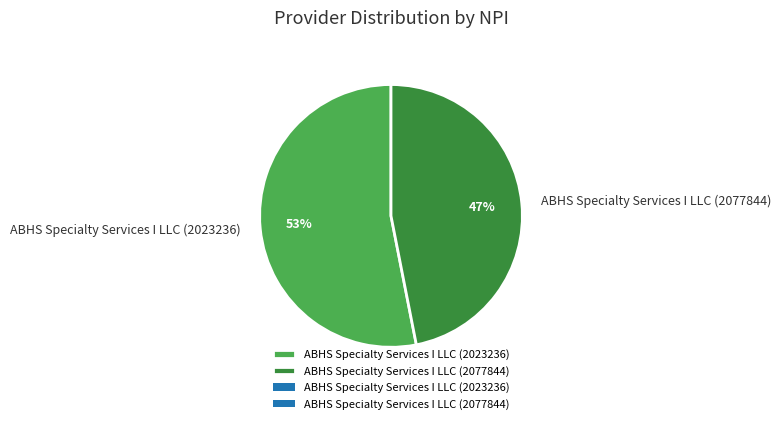

Which slice represents more than half of the pie?

ABHS Specialty Services I LLC (2023236)